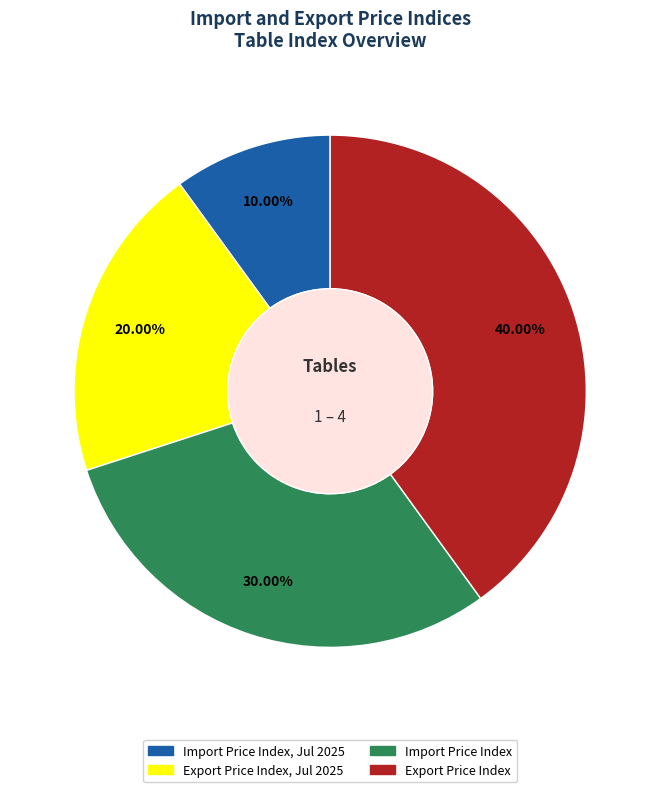

Is there a majority slice in this chart?

No